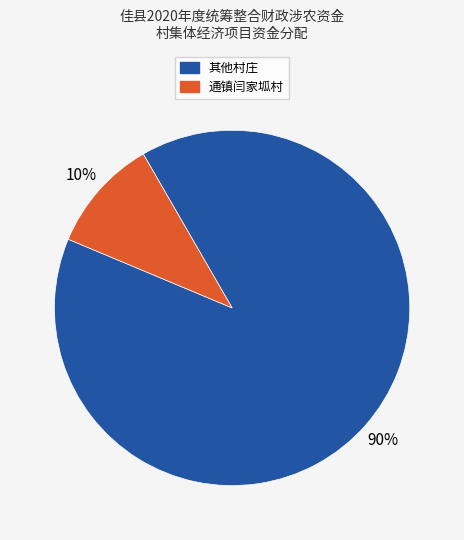

To the nearest percent, what is the average slice percentage?

50%